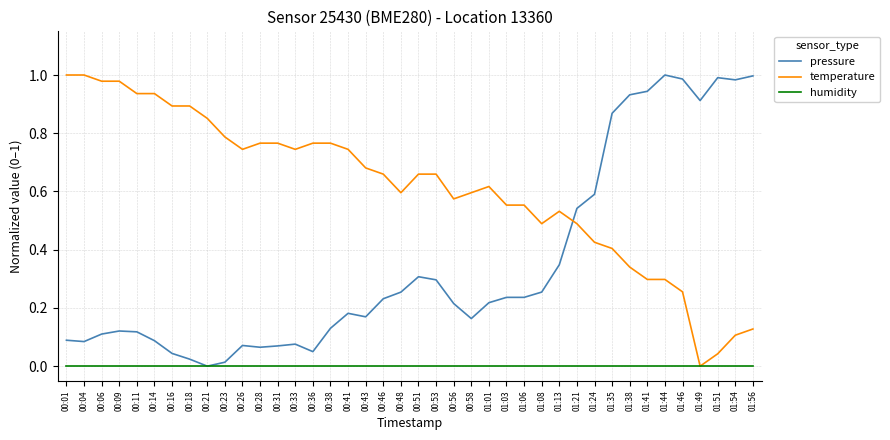

The value of pressure at 00:41 is 0.3. True or false?

False